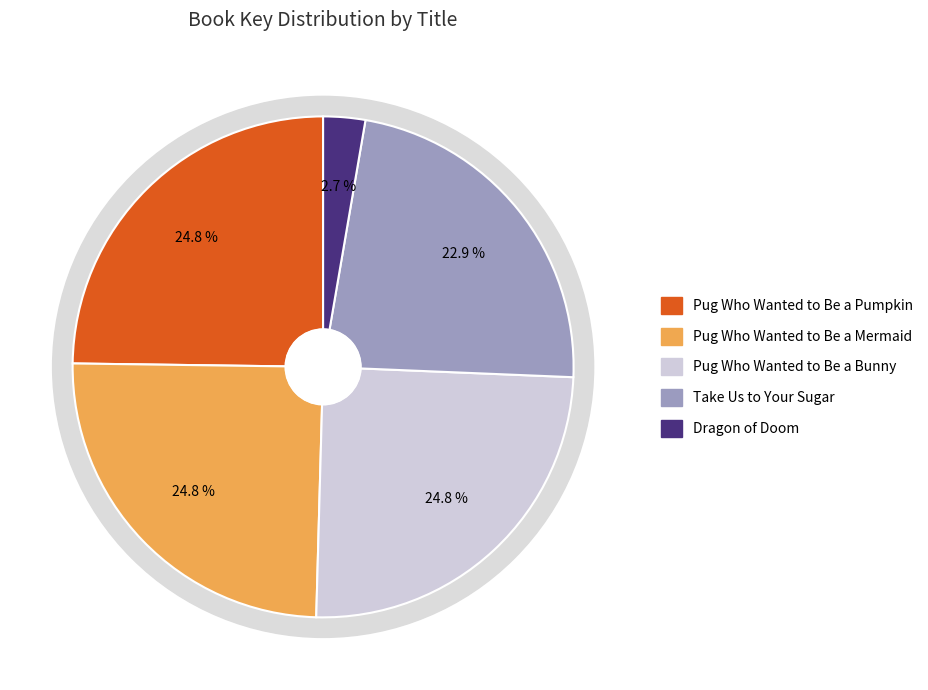

Which has a higher value, Pug Who Wanted to Be a Bunny or Dragon of Doom?

Pug Who Wanted to Be a Bunny